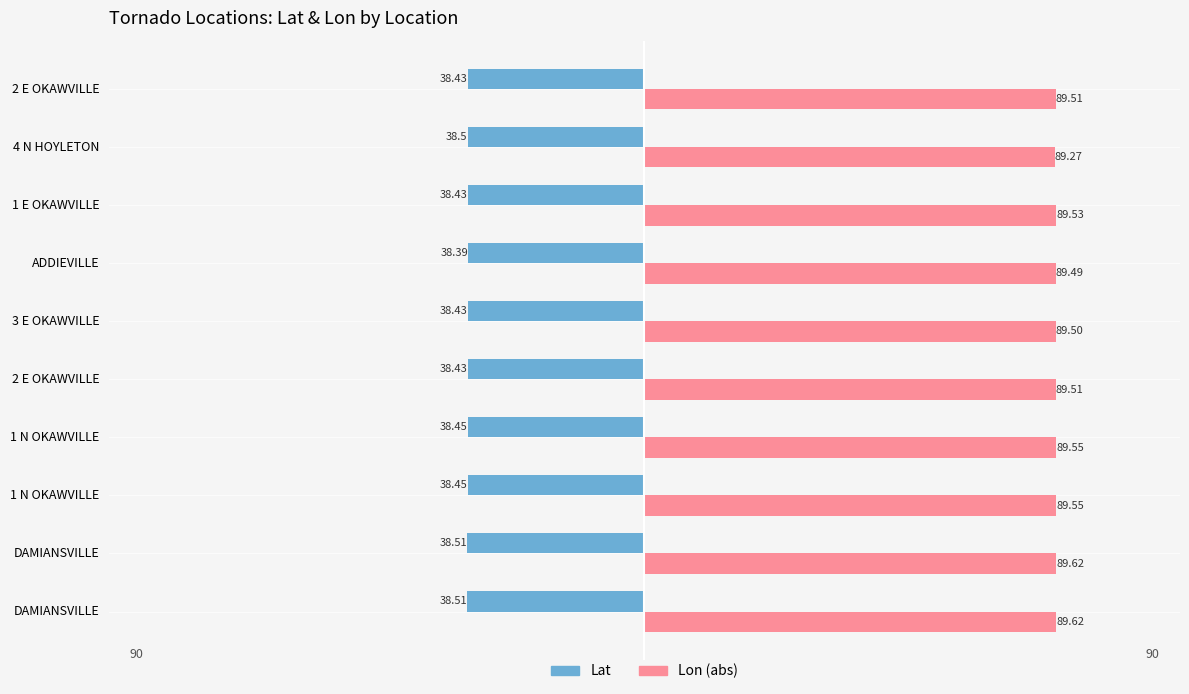

How many Lon (abs) values are between 89 and 90?

10